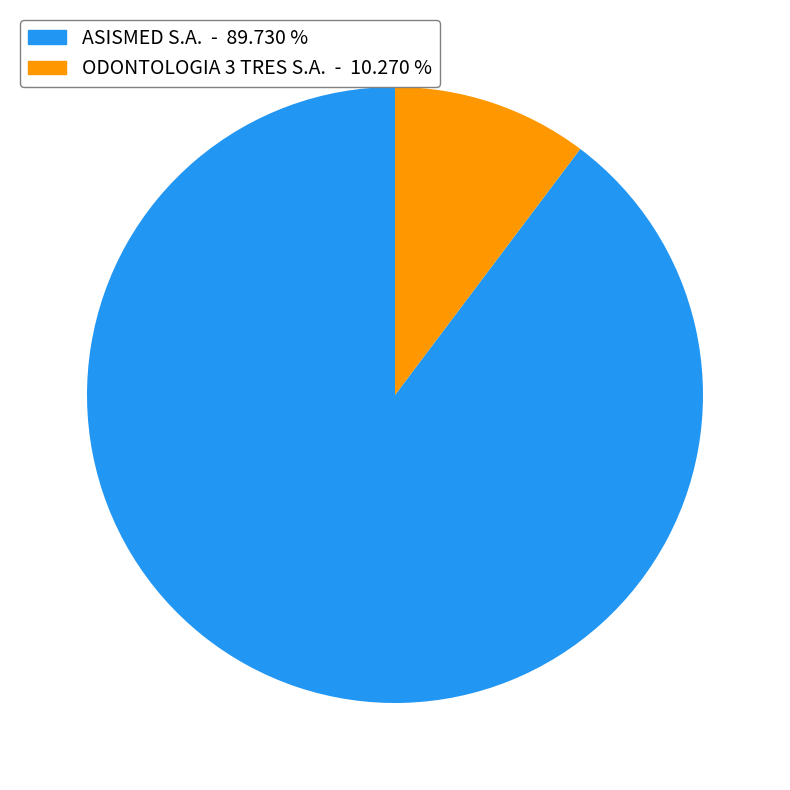

Which slice is the smallest?

ODONTOLOGIA 3 TRES S.A.